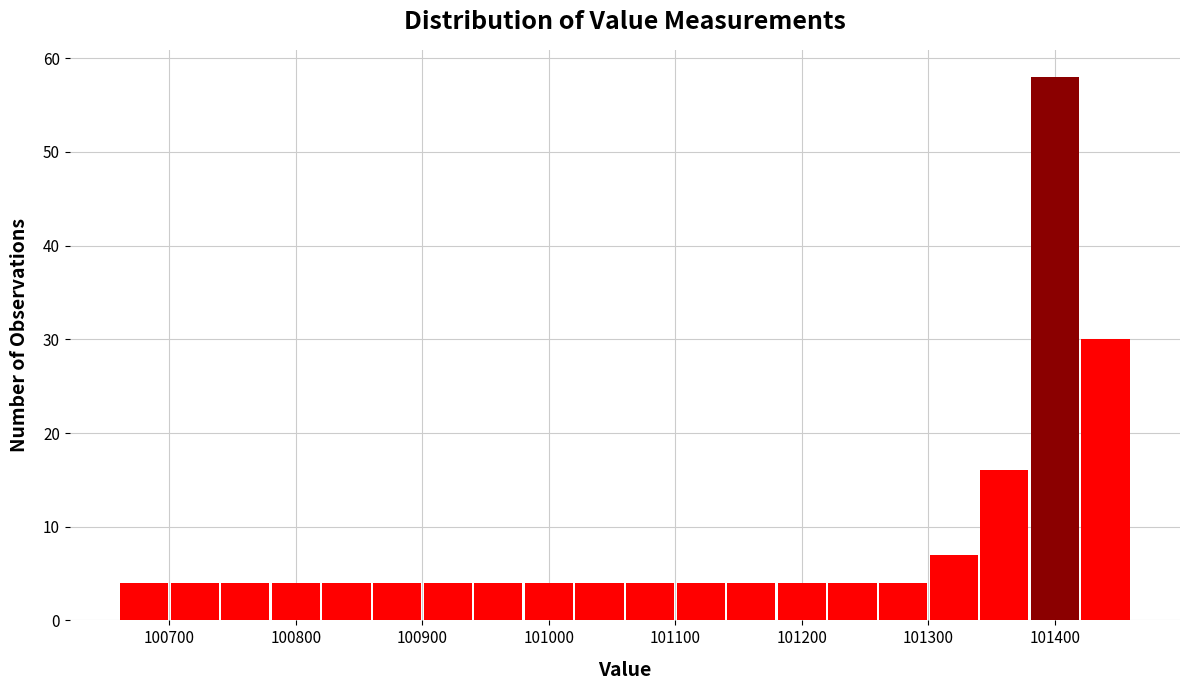

How tall is the bar that spans 101060 to 101100 on the x-axis? The values are not printed on the chart, so give them approximately, as read against the axis.

4